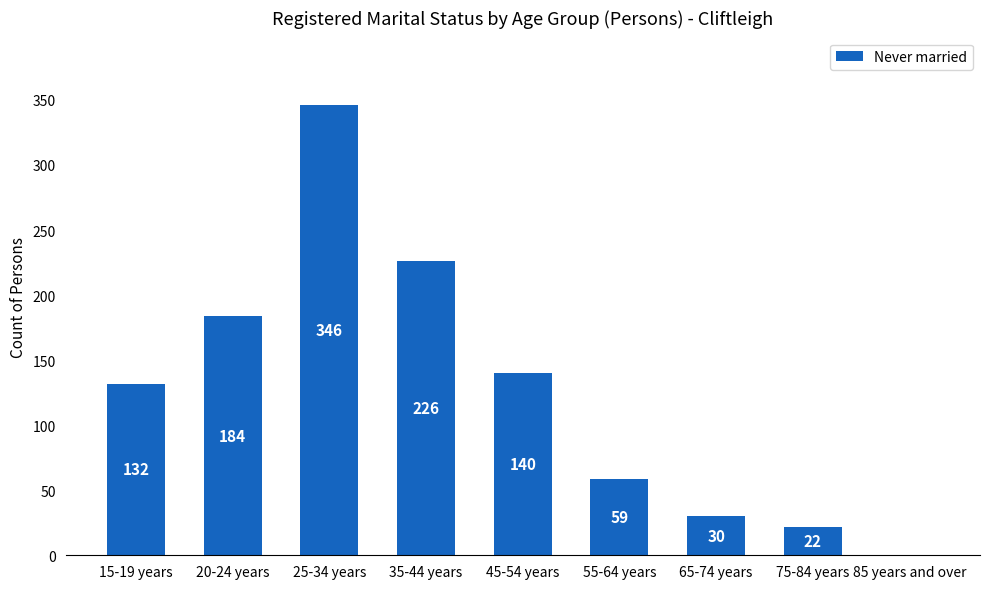

The value at 65-74 years is 49. True or false?

False